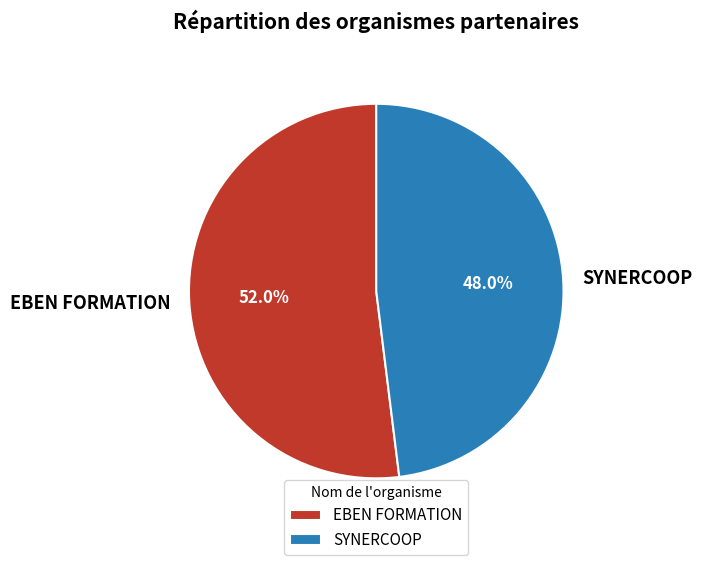

How many slices are in this pie chart?

2